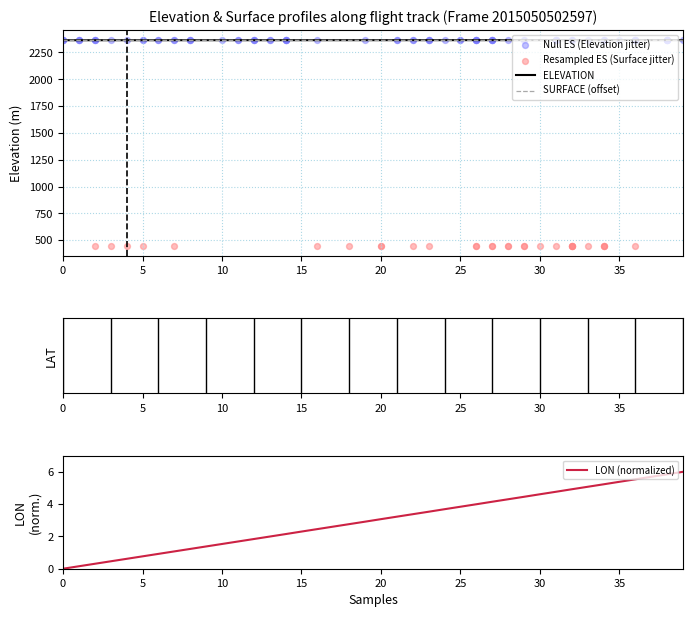

What is the highest value of the SURFACE (offset) series?

2363.5